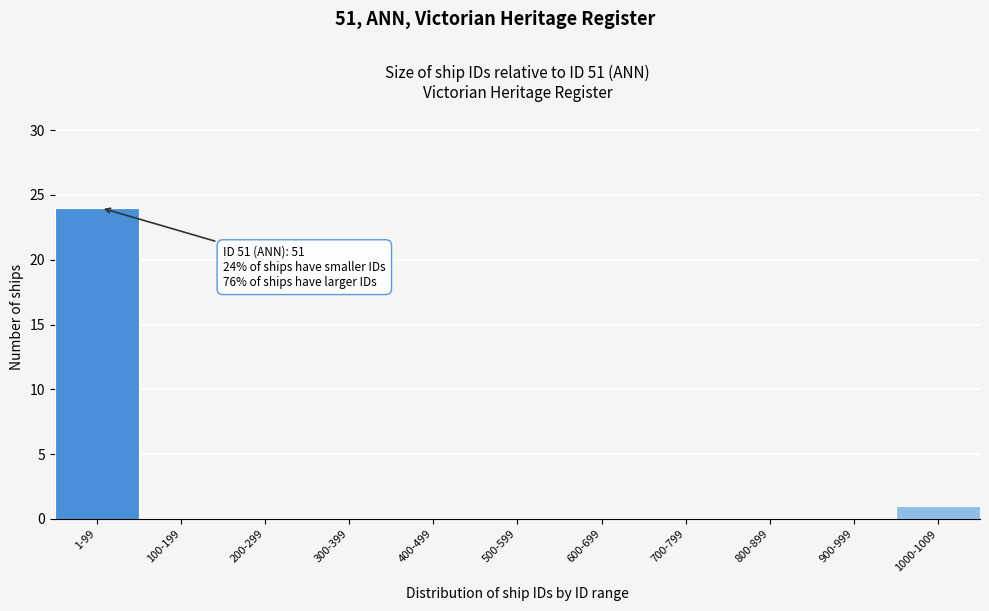

Reading left to right, list all the values displayed in this chart.

1-99=24	100-199=0	200-299=0	300-399=0	400-499=0	500-599=0	600-699=0	700-799=0	800-899=0	900-999=0	1000-1009=1